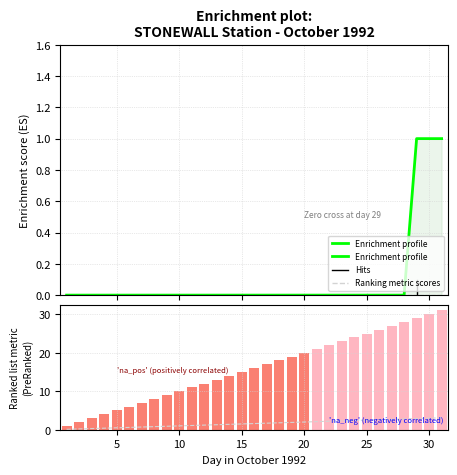

What is the difference between the second highest and minimum values in the Ranking metric scores series?

2.9